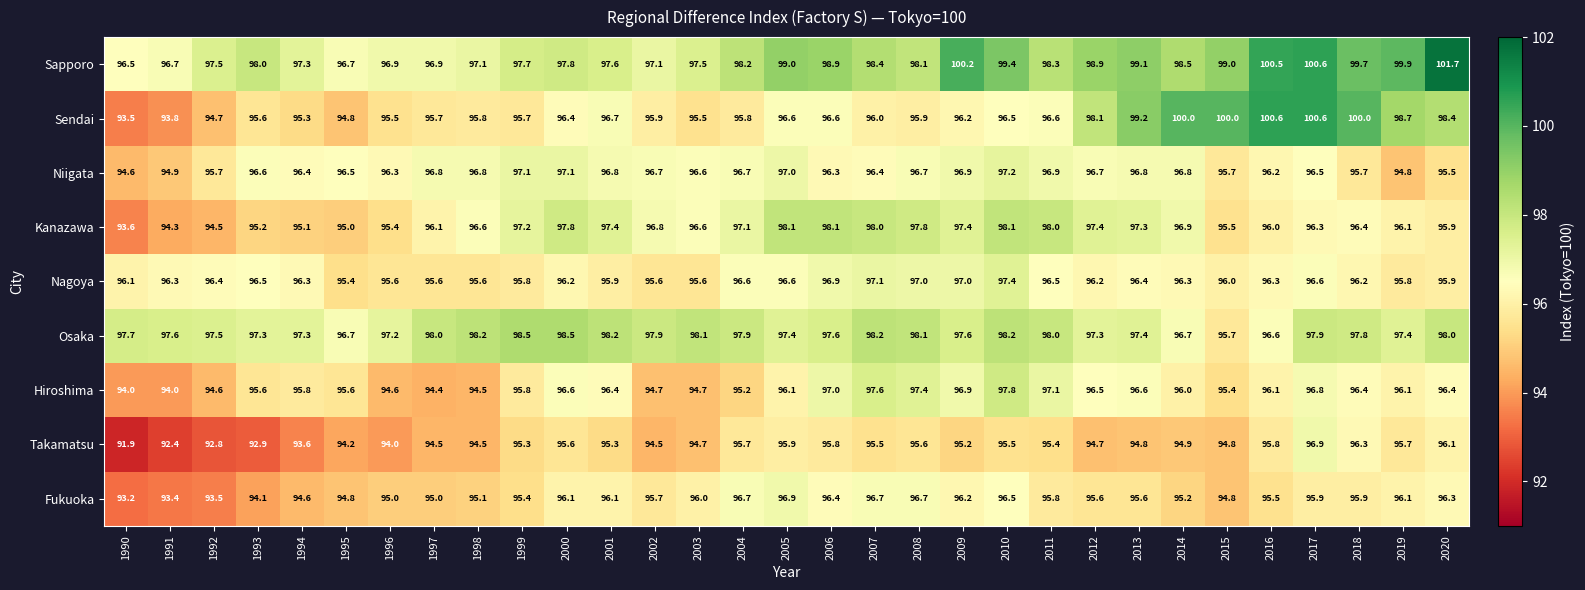

What is the spread (max minus min) of values at 2002?

3.4